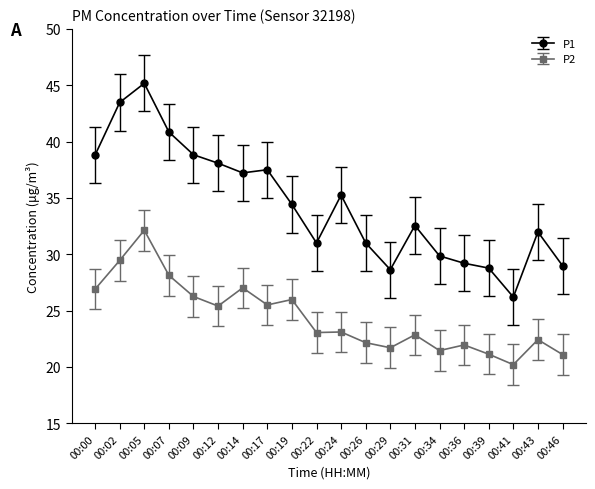

True or false: P1 and P2 intersect in this chart.

False